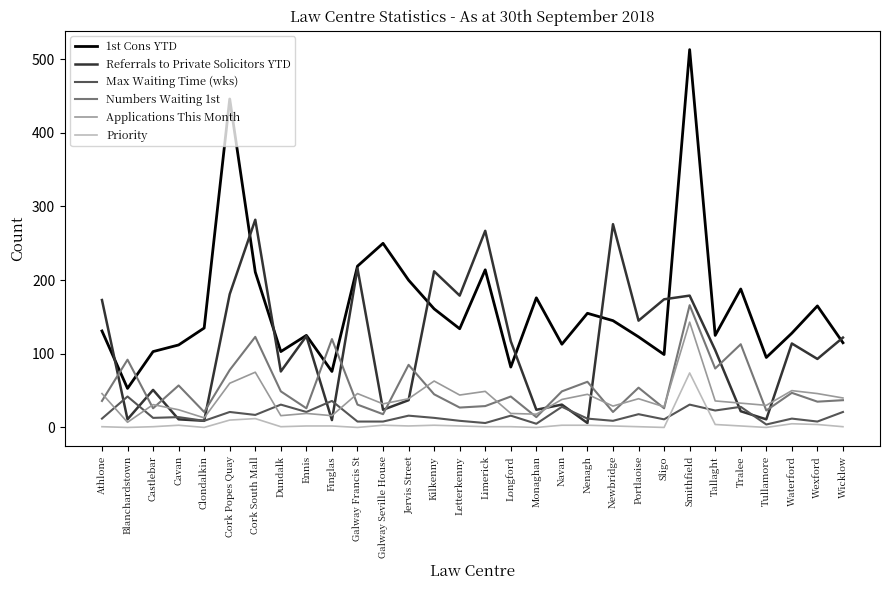

Where do Numbers Waiting 1st and Referrals to Private Solicitors YTD first cross each other?

Athlone and Blanchardstown